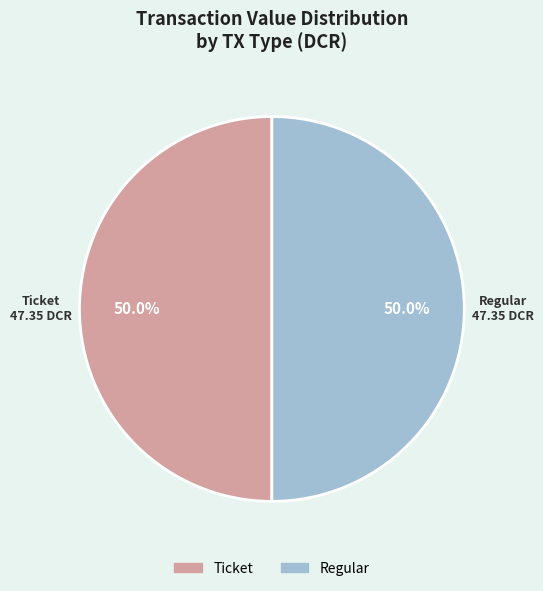

Which category has the biggest portion of the pie?

Regular (io_index=9)